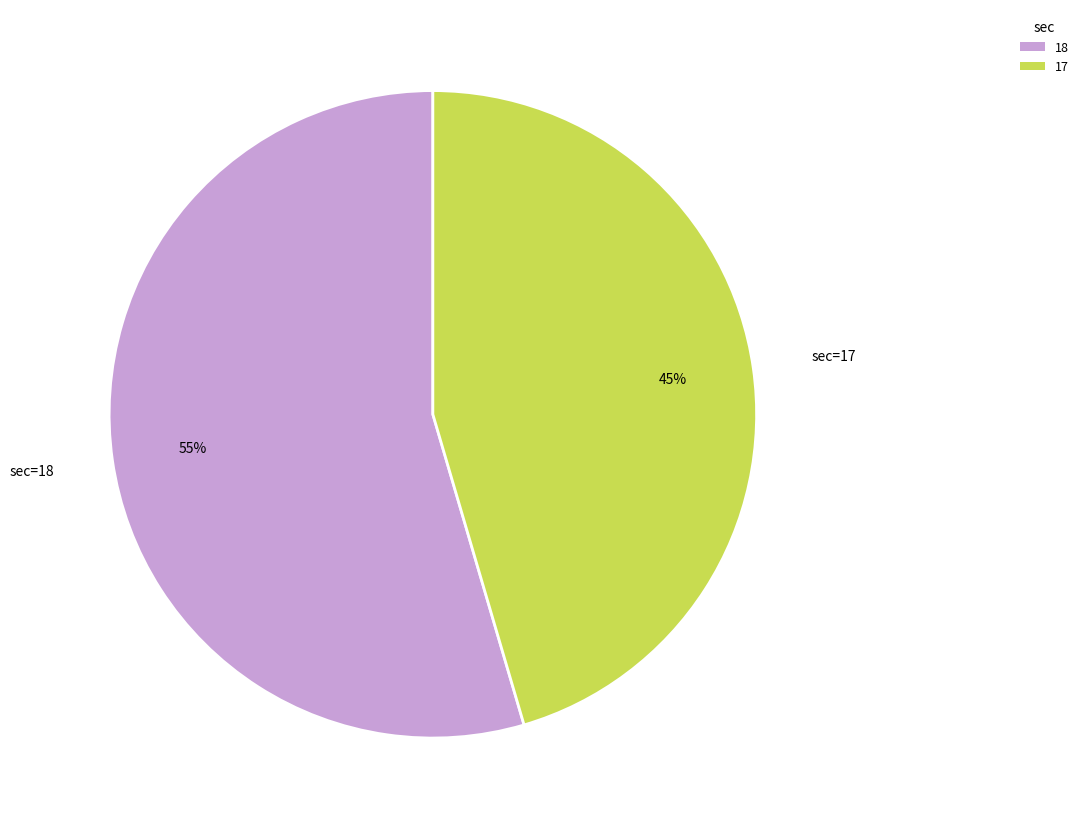

Count the number of slices in the pie.

2